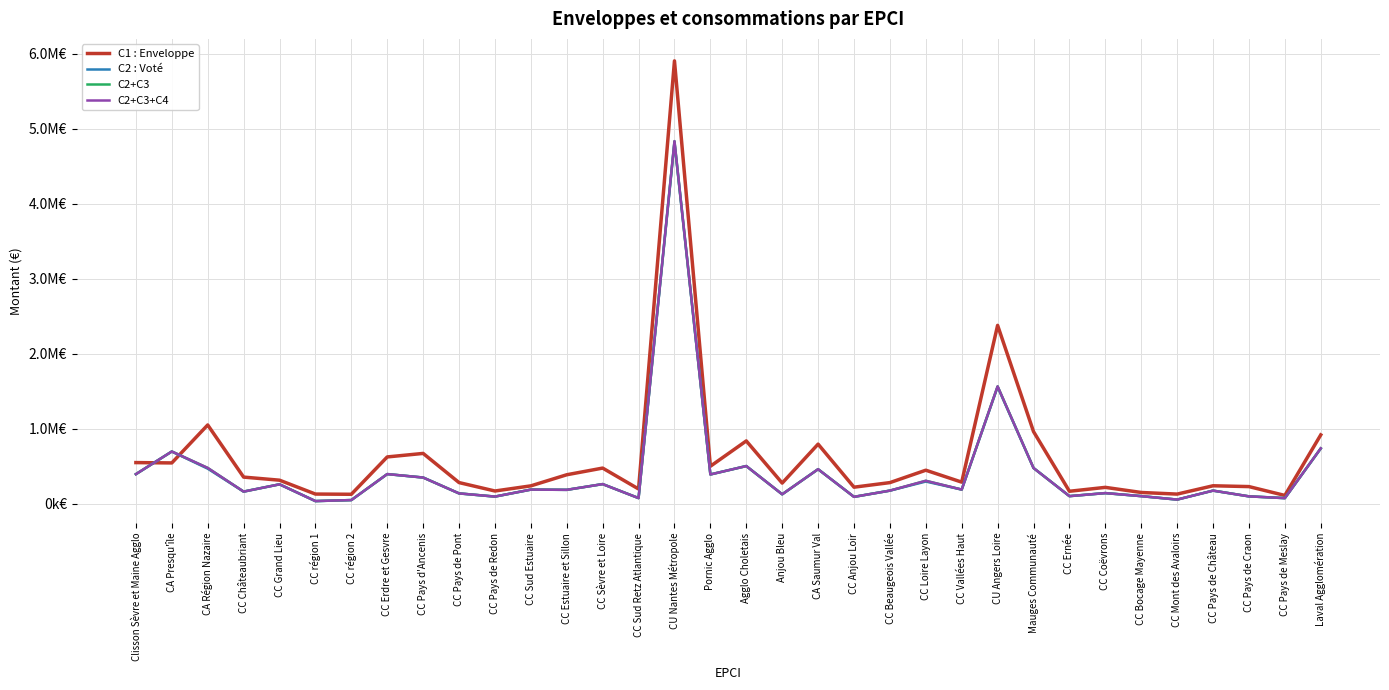

At which category does C2+C3 reach its first local valley?

CC Châteaubriant